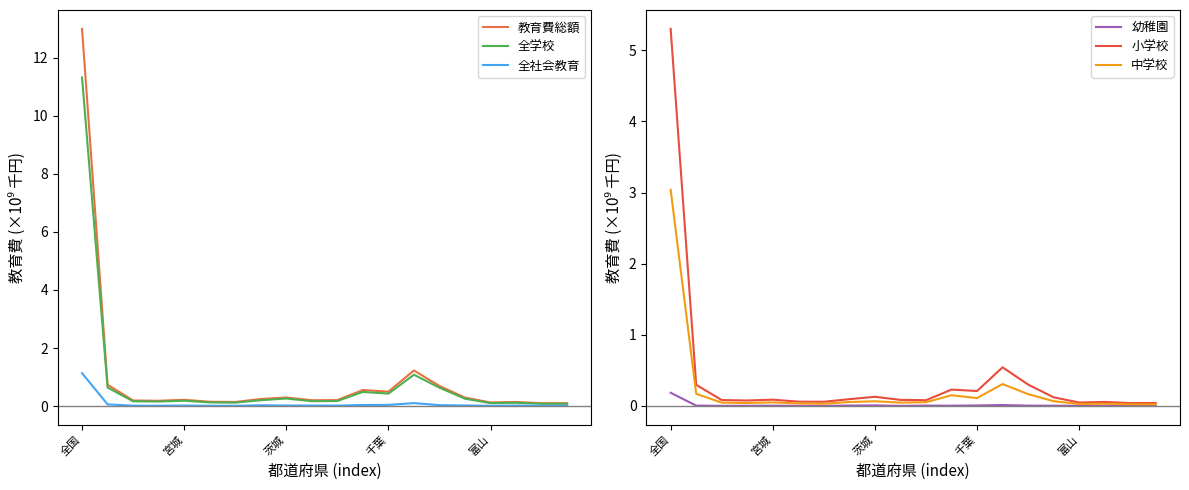

At how many categories does at least one series exceed 4?

1